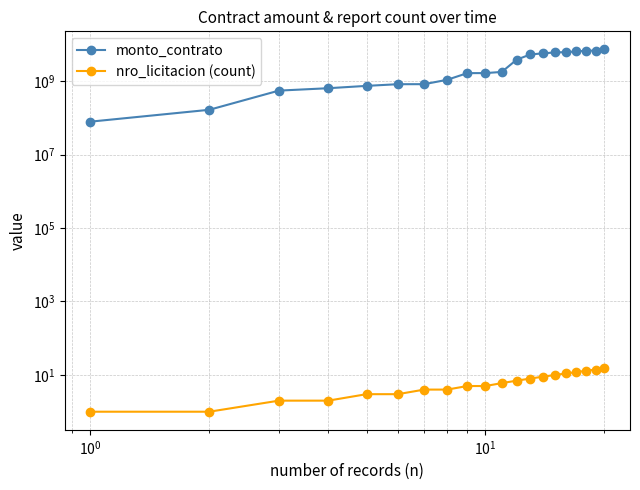

True or false: nro_licitacion (count) and monto_contrato cross at least once.

False